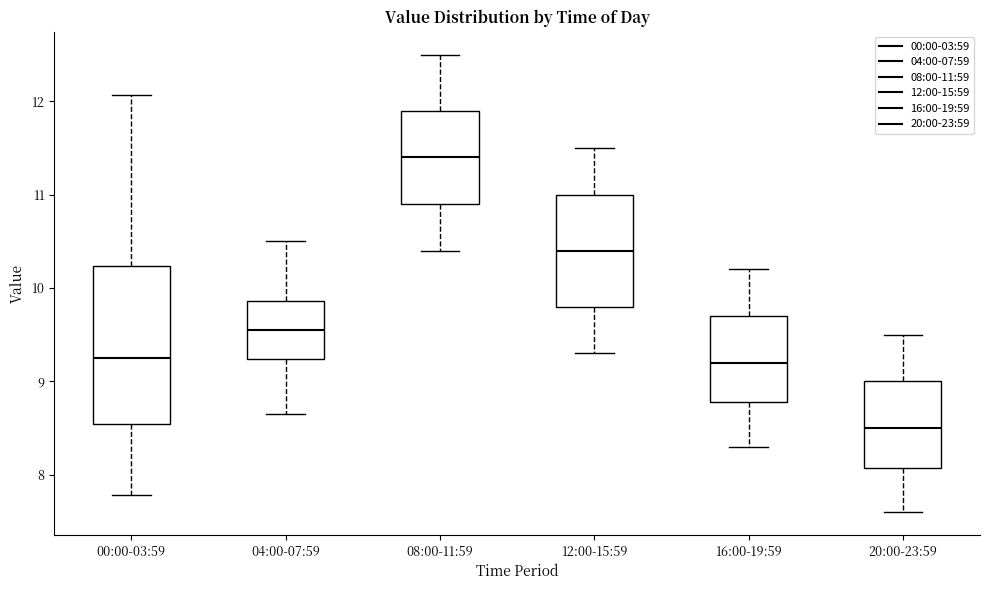

Reading left to right, read every box against the y-axis: the position of its median line, the range the box covers, and the ends of its whiskers. The values are not printed on the chart, so give them approximately, as read against the axis.

00:00-03:59: median 9.3, box 8.5 to 10.2, whiskers 7.8 to 12.1
04:00-07:59: median 9.6, box 9.2 to 9.9, whiskers 8.7 to 10.5
08:00-11:59: median 11.4, box 10.9 to 11.9, whiskers 10.4 to 12.5
12:00-15:59: median 10.4, box 9.8 to 11.0, whiskers 9.3 to 11.5
16:00-19:59: median 9.2, box 8.8 to 9.7, whiskers 8.3 to 10.2
20:00-23:59: median 8.5, box 8.1 to 9.0, whiskers 7.6 to 9.5